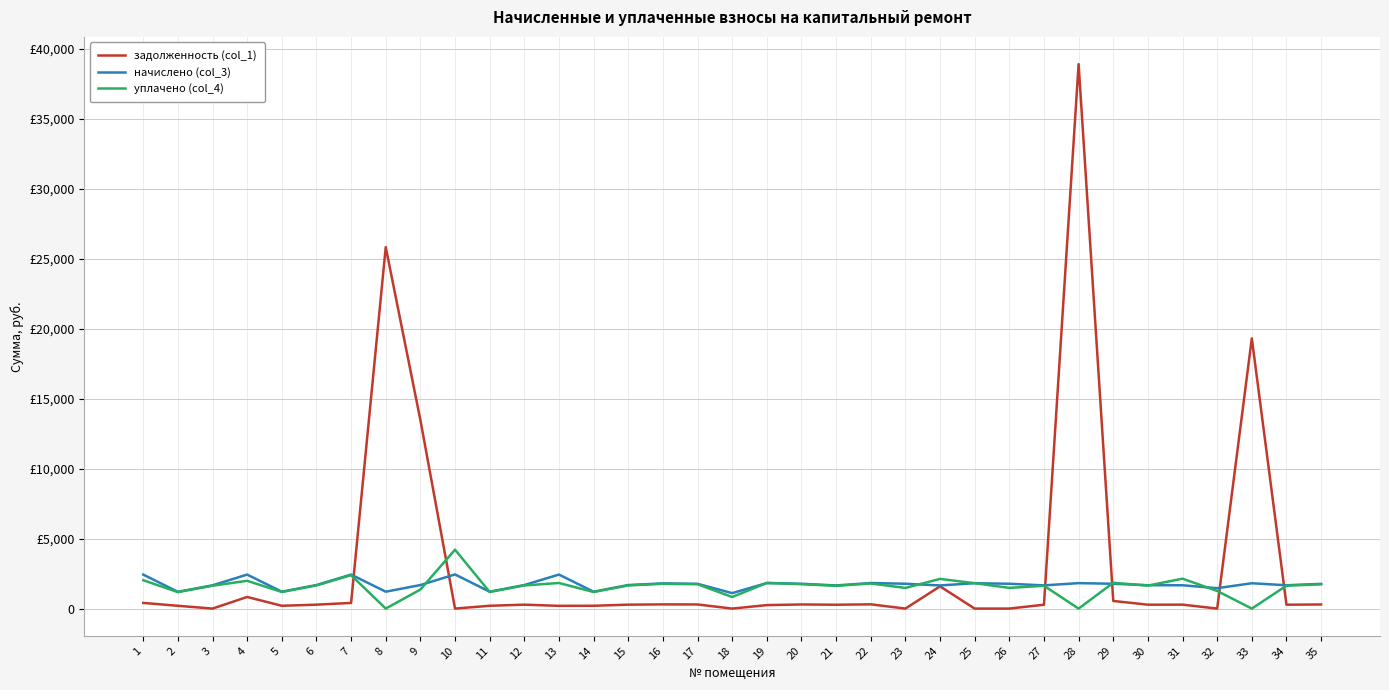

Is this an area chart (filled region under the line)?

No